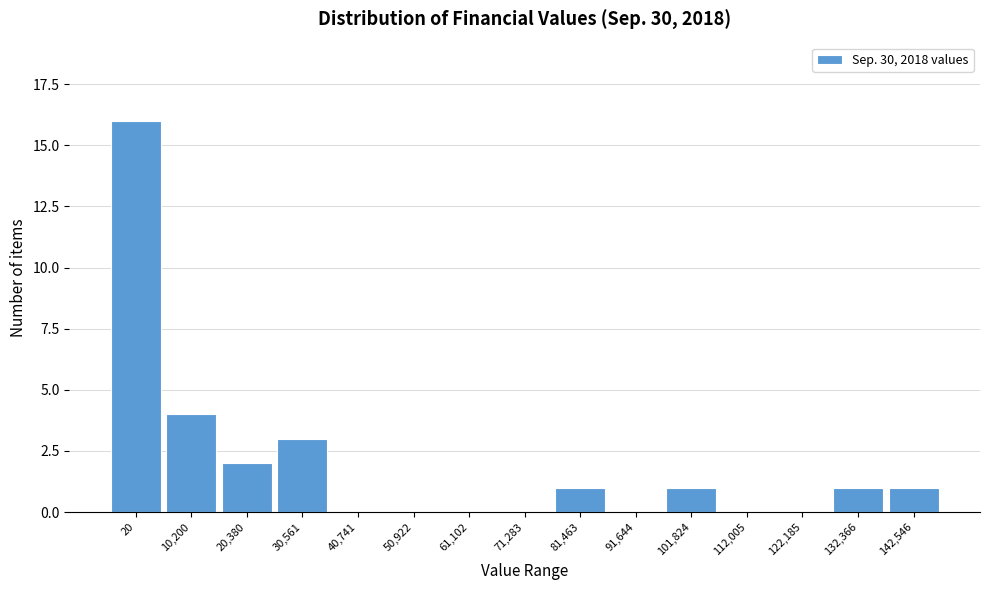

Reading left to right, extract all data points from this chart.

20=16	10,200=4	20,380=2	30,561=3	40,741=0	50,922=0	61,102=0	71,283=0	81,463=1	91,644=0	101,824=1	112,005=0	122,185=0	132,366=1	142,546=1